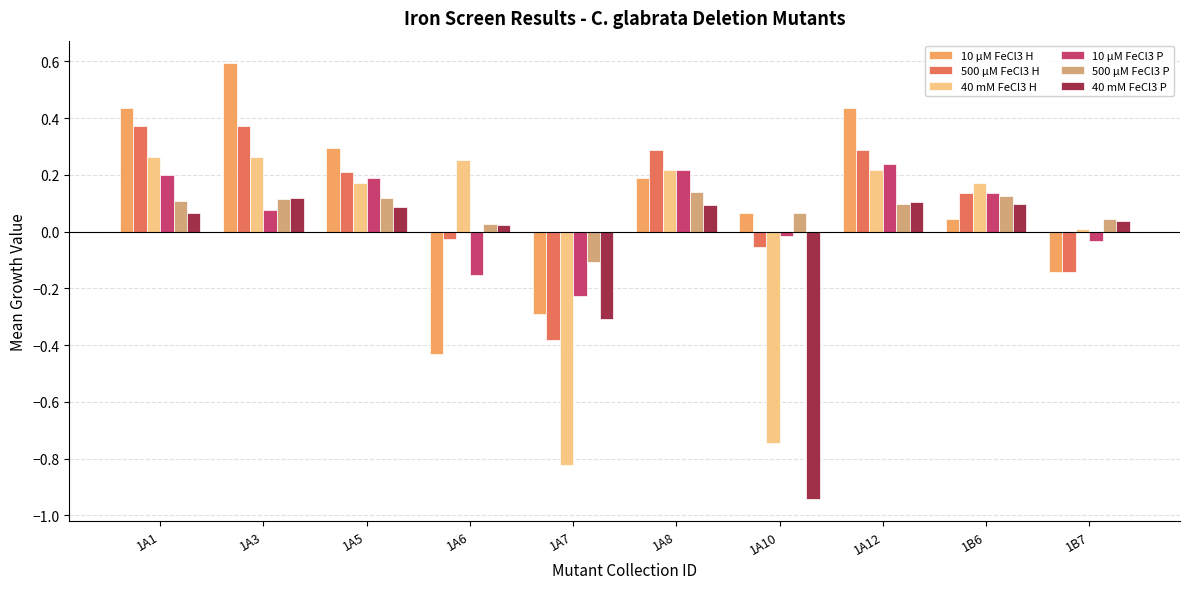

What is the total value across all series at 1B6?

0.7